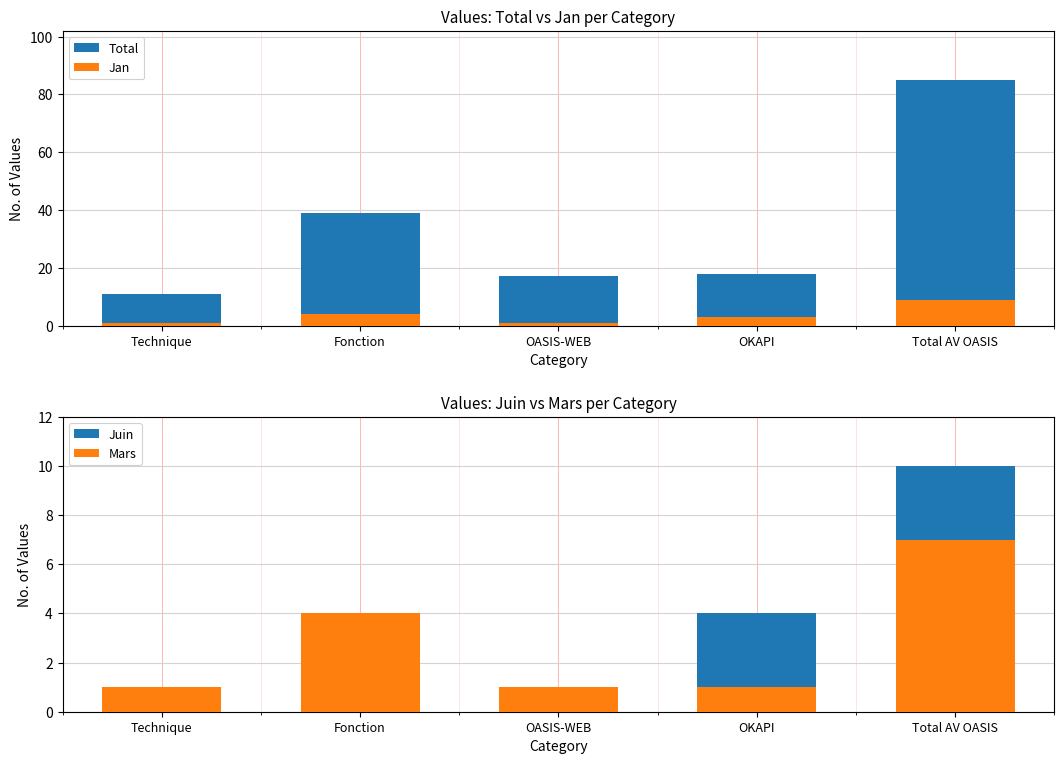

What is the label of the 5th bar from the right?

Technique